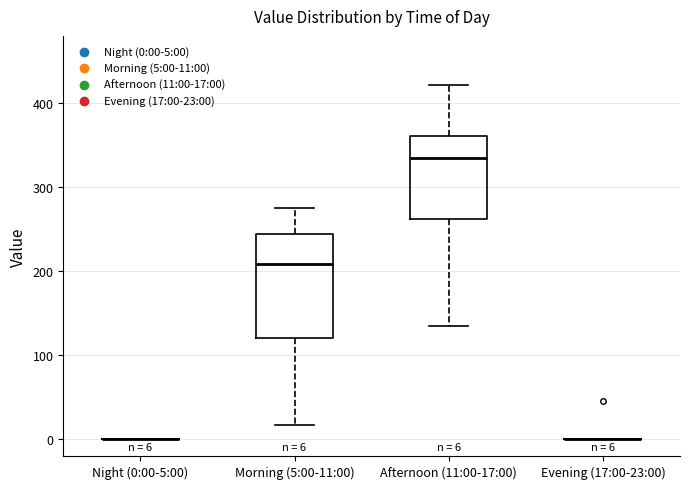

Which box is the tallest, from its lower edge to its upper edge?

Morning (5:00-11:00)